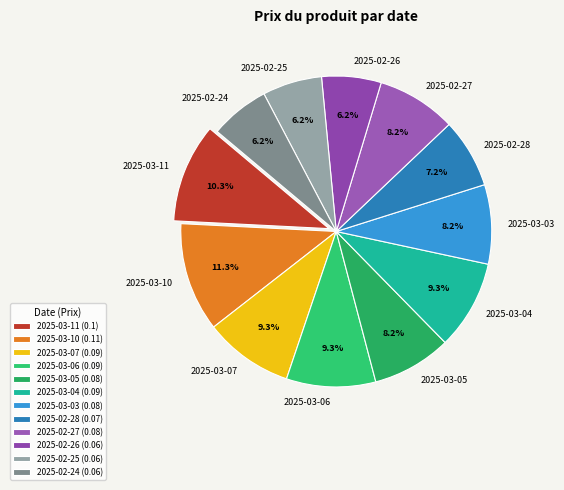

Count the number of slices in the pie.

12